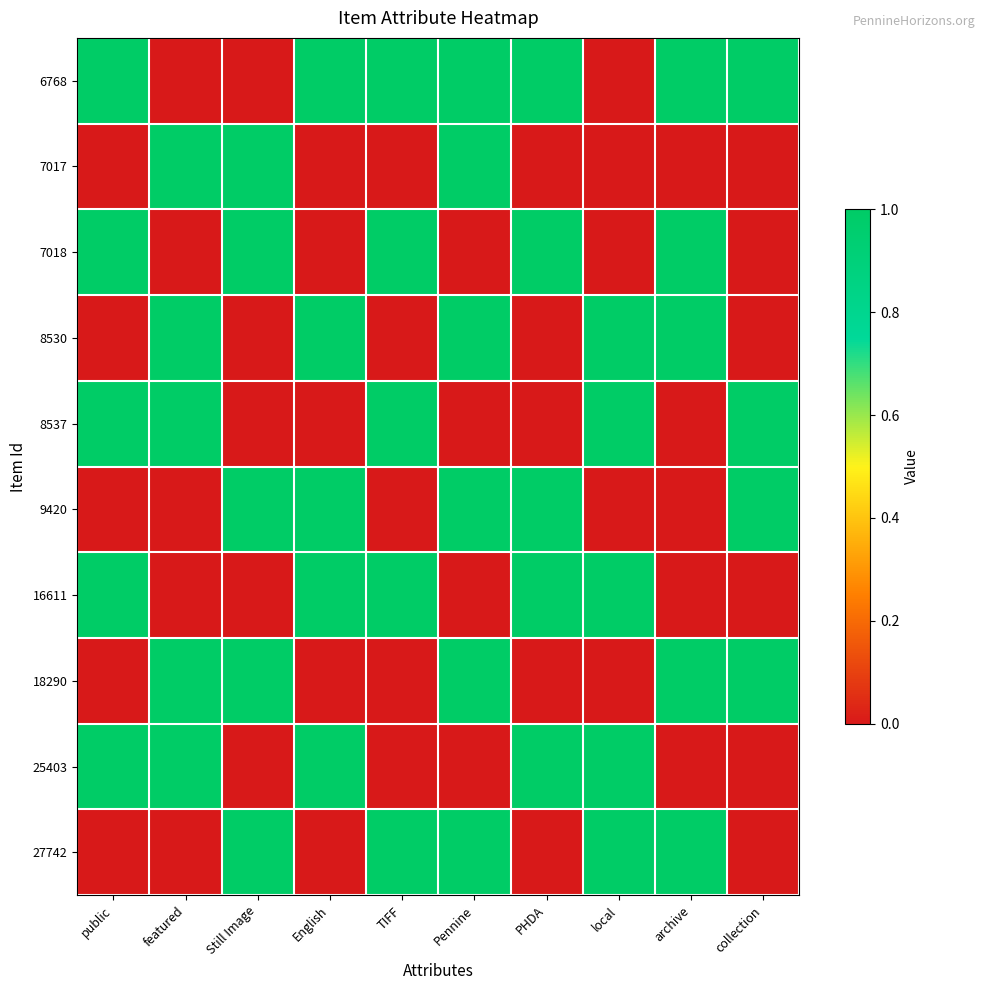

Reading left to right, transcribe all the data shown in this chart.

6768: public=1	featured=0	Still Image=0	English=1	TIFF=1	Pennine=1	PHDA=1	local=0	archive=1	collection=1
7017: public=0	featured=1	Still Image=1	English=0	TIFF=0	Pennine=1	PHDA=0	local=0	archive=0	collection=0
7018: public=1	featured=0	Still Image=1	English=0	TIFF=1	Pennine=0	PHDA=1	local=0	archive=1	collection=0
8530: public=0	featured=1	Still Image=0	English=1	TIFF=0	Pennine=1	PHDA=0	local=1	archive=1	collection=0
8537: public=1	featured=1	Still Image=0	English=0	TIFF=1	Pennine=0	PHDA=0	local=1	archive=0	collection=1
9420: public=0	featured=0	Still Image=1	English=1	TIFF=0	Pennine=1	PHDA=1	local=0	archive=0	collection=1
16611: public=1	featured=0	Still Image=0	English=1	TIFF=1	Pennine=0	PHDA=1	local=1	archive=0	collection=0
18290: public=0	featured=1	Still Image=1	English=0	TIFF=0	Pennine=1	PHDA=0	local=0	archive=1	collection=1
25403: public=1	featured=1	Still Image=0	English=1	TIFF=0	Pennine=0	PHDA=1	local=1	archive=0	collection=0
27742: public=0	featured=0	Still Image=1	English=0	TIFF=1	Pennine=1	PHDA=0	local=1	archive=1	collection=0